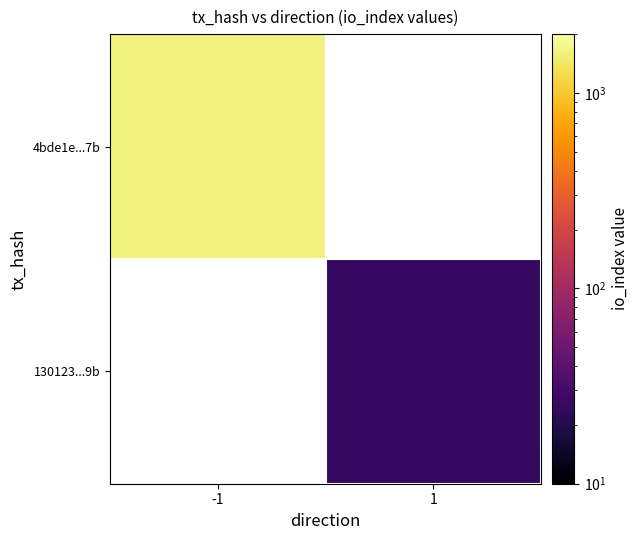

At which category does the chart reach its peak across all series?

-1